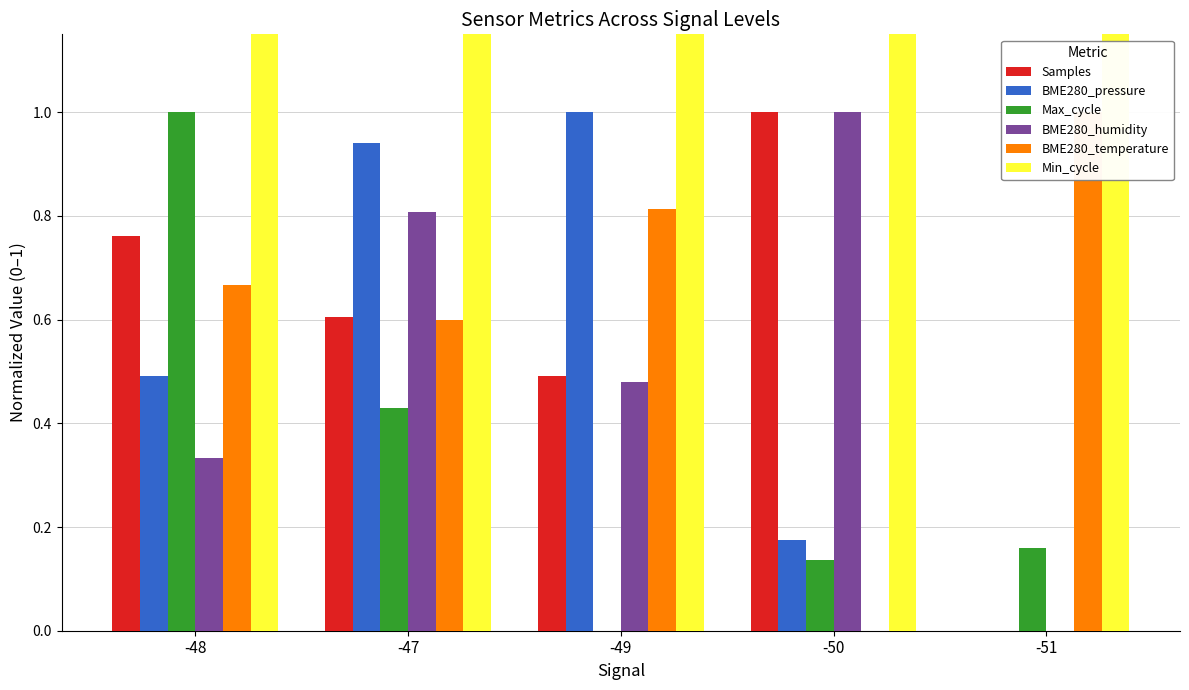

At -48, list the series in order from smallest to largest.

BME280_humidity, BME280_pressure, BME280_temperature, Samples, Max_cycle, Min_cycle